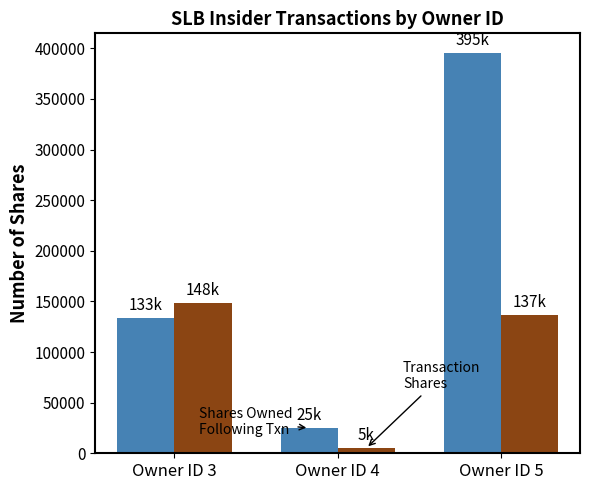

Which category has the lowest value across all series?

Owner ID 4